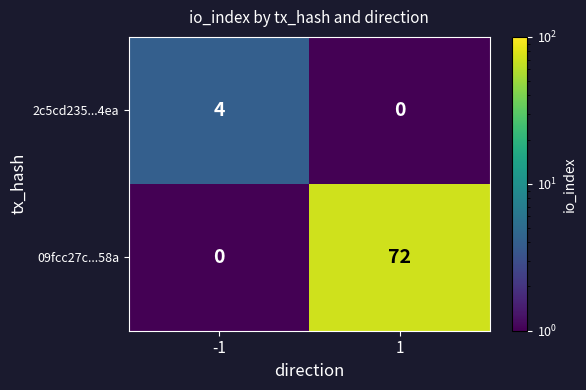

Rank the series by their average value, from highest to lowest.

09fcc27c...58a, 2c5cd235...4ea